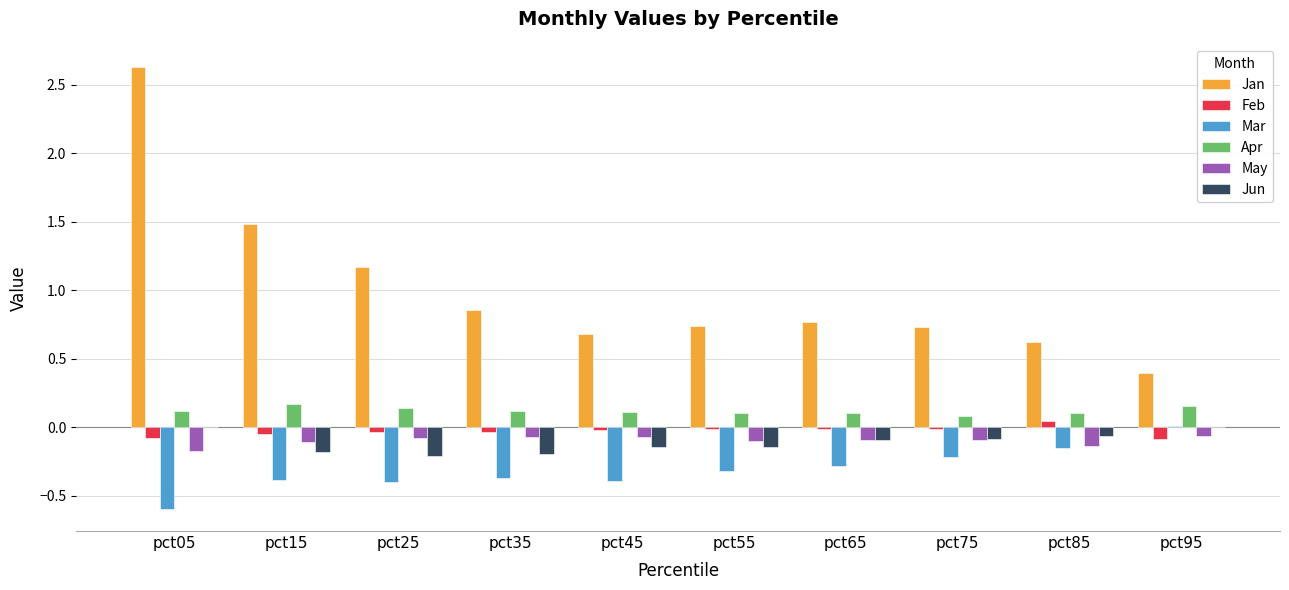

What is the maximum value shown in the chart?

2.6